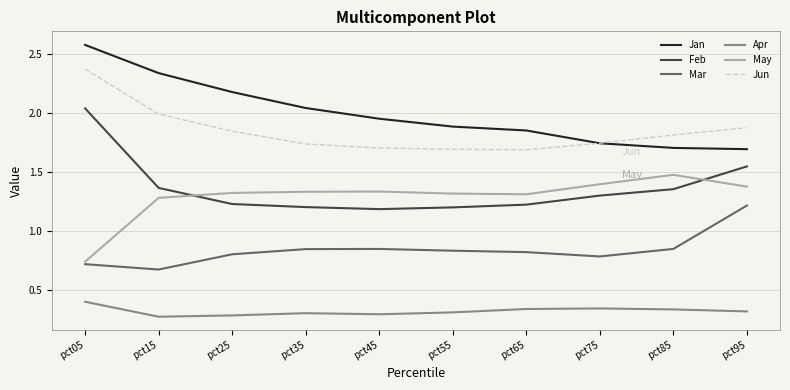

Read the Jan value at pct05.

2.6